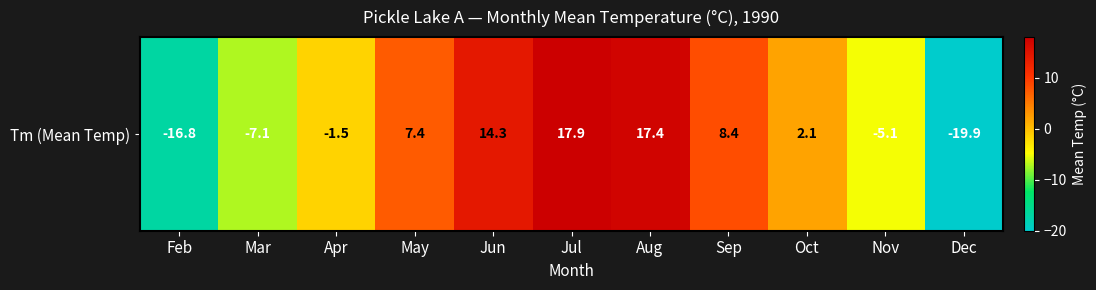

Which has a higher value, Jul or Feb?

Jul